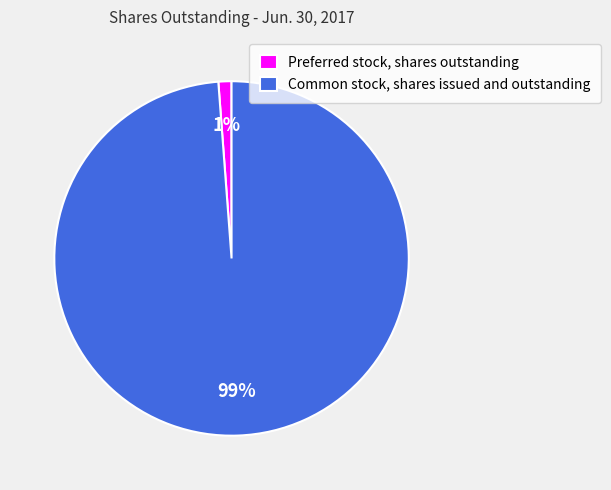

Rank the categories by value from lowest to highest.

Preferred stock, shares outstanding, Common stock, shares issued and outstanding